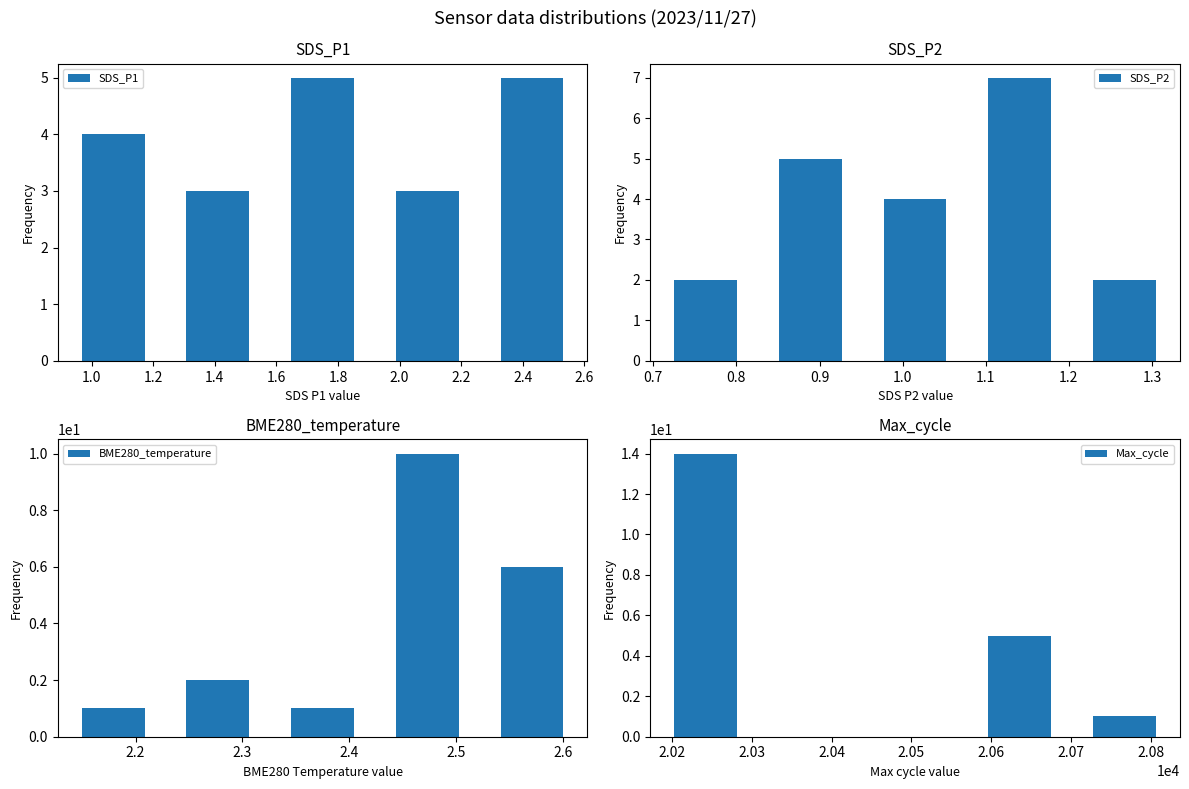

What are all the series names shown in the legend?

SDS_P1, SDS_P2, BME280_temperature, Max_cycle